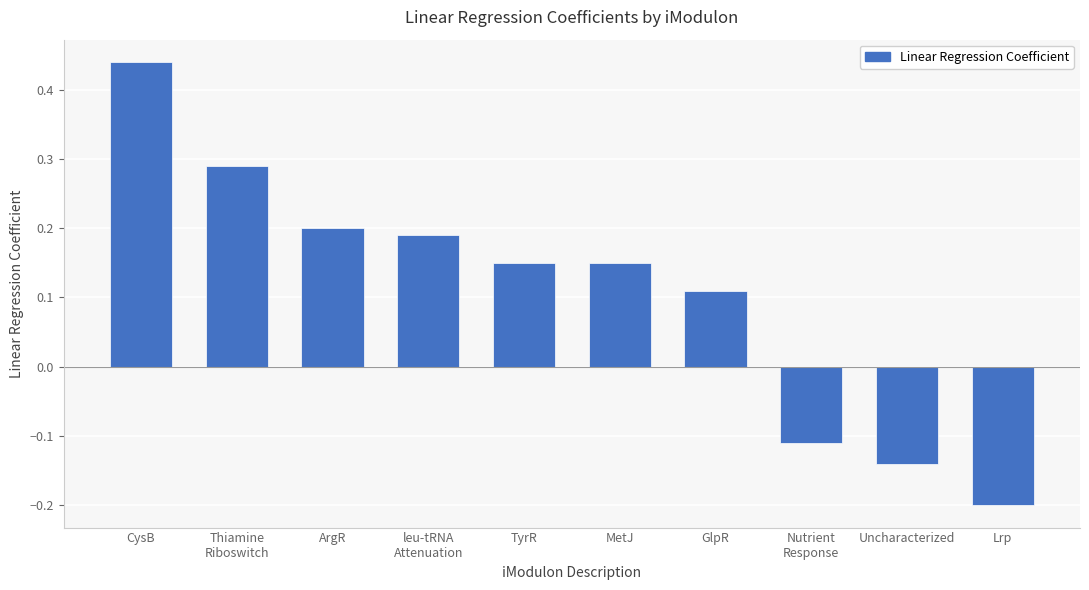

What is the smallest value displayed?

-0.2